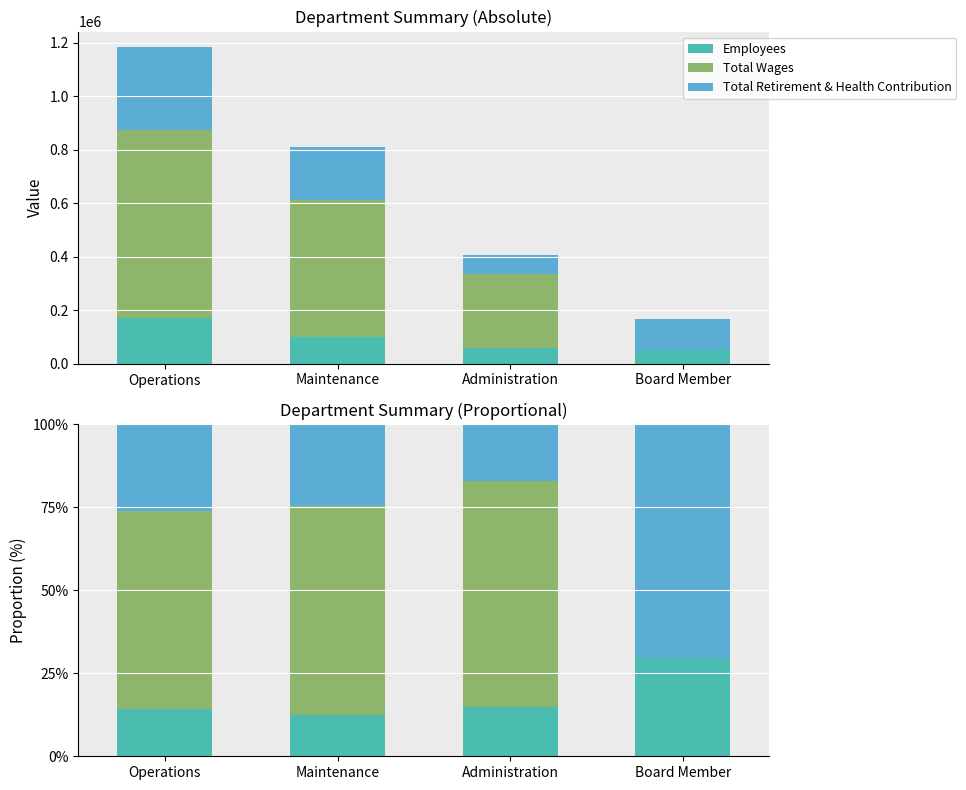

Reading right to left, list all the values displayed in this chart.

Employees: Board Member=29.6	Administration=14.8	Maintenance=12.3	Operations=14.4
Total Wages: Board Member=0.0	Administration=68.1	Maintenance=62.9	Operations=59.5
Total Retirement & Health Contribution: Board Member=70.4	Administration=17.2	Maintenance=24.7	Operations=26.1